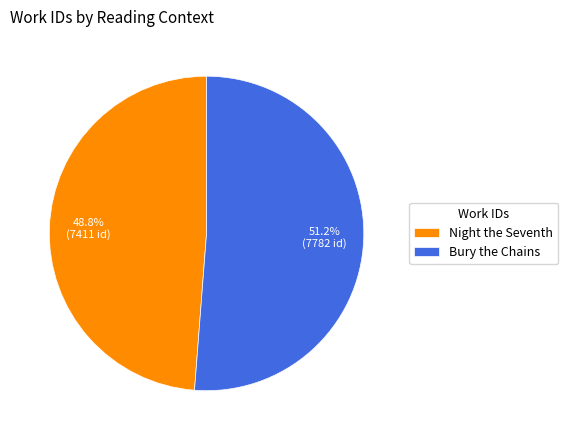

Is Night the Seventh the majority of the pie?

No